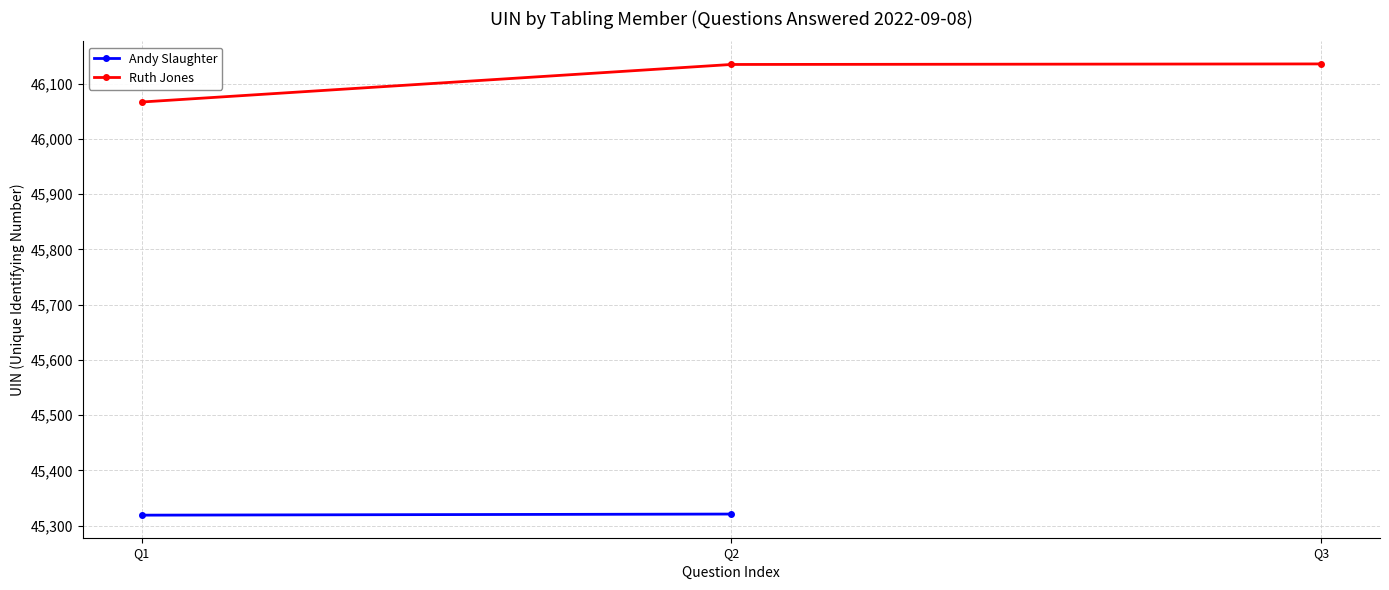

What is the value of the 1st point from the left?

46067